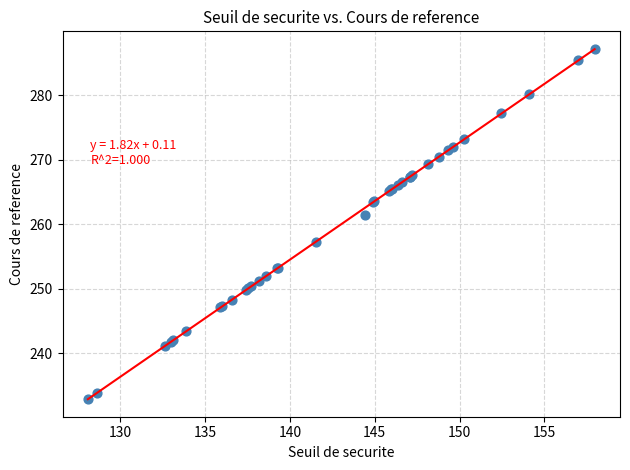

What Y value in the scatter plot is closest to 260?

261.4